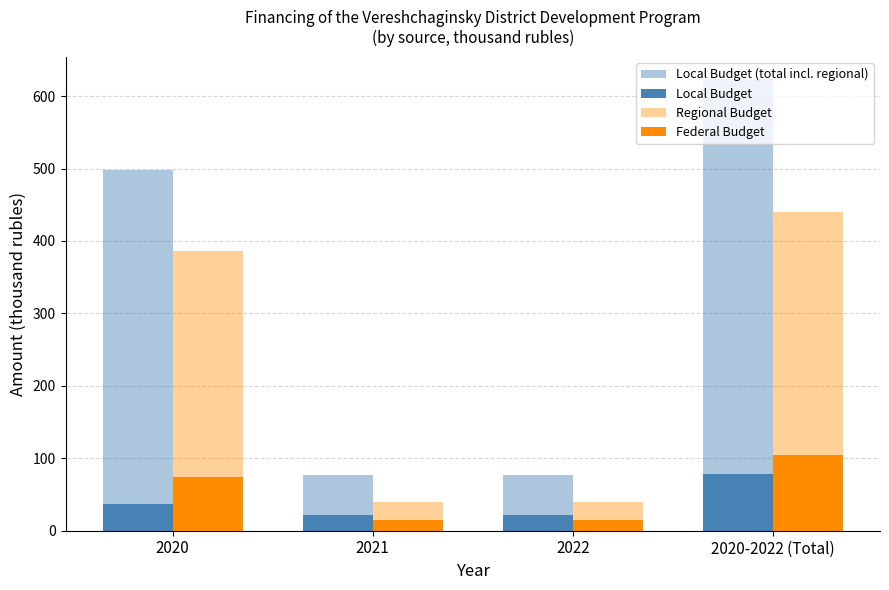

How many groups of bars are there?

4